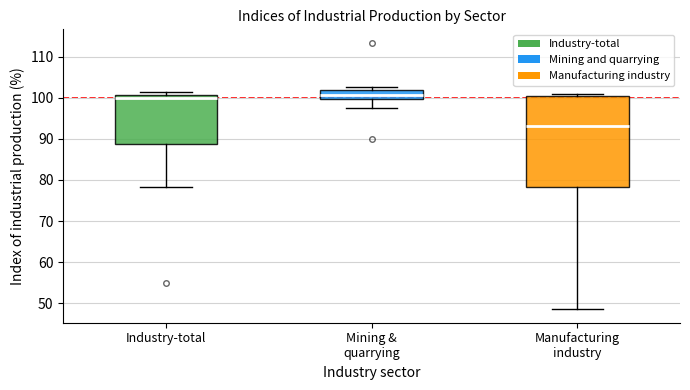

Reading left to right, read every box against the y-axis: the position of its median line, the range the box covers, and the ends of its whiskers. The values are not printed on the chart, so give them approximately, as read against the axis.

Industry-total: median 100, box 89 to 101, whiskers 78 to 101 (just above the box's upper edge)
Mining & quarrying: median 101, box 100 to 102, whiskers 97 to 103
Manufacturing industry: median 93, box 78 to 100, whiskers 49 to 101